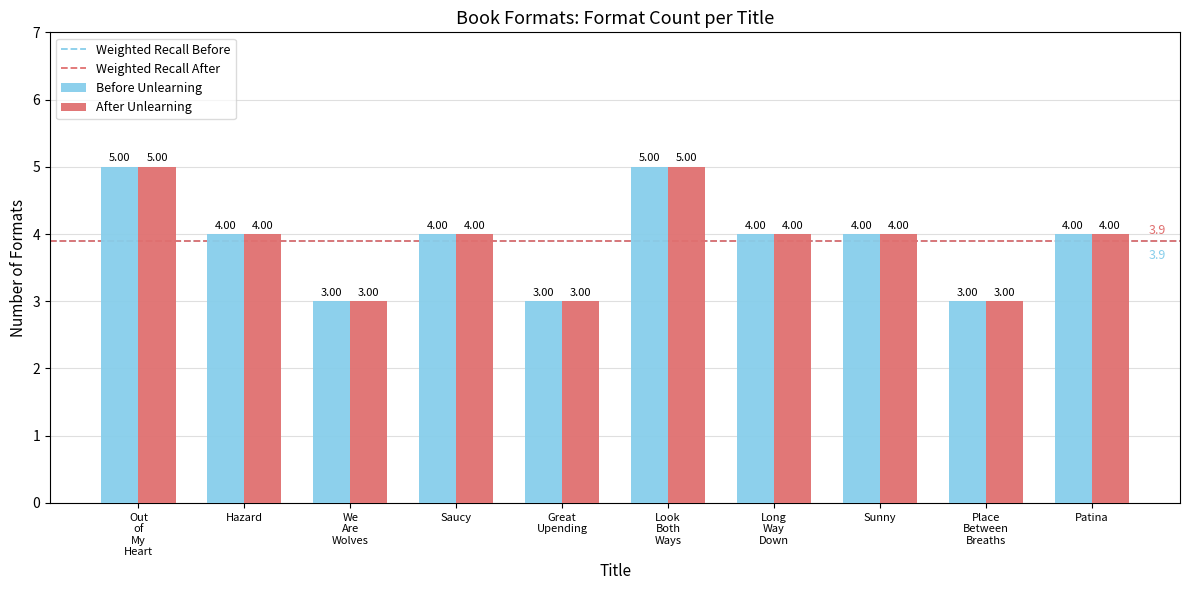

What is the total value across all series at Sunny?

8